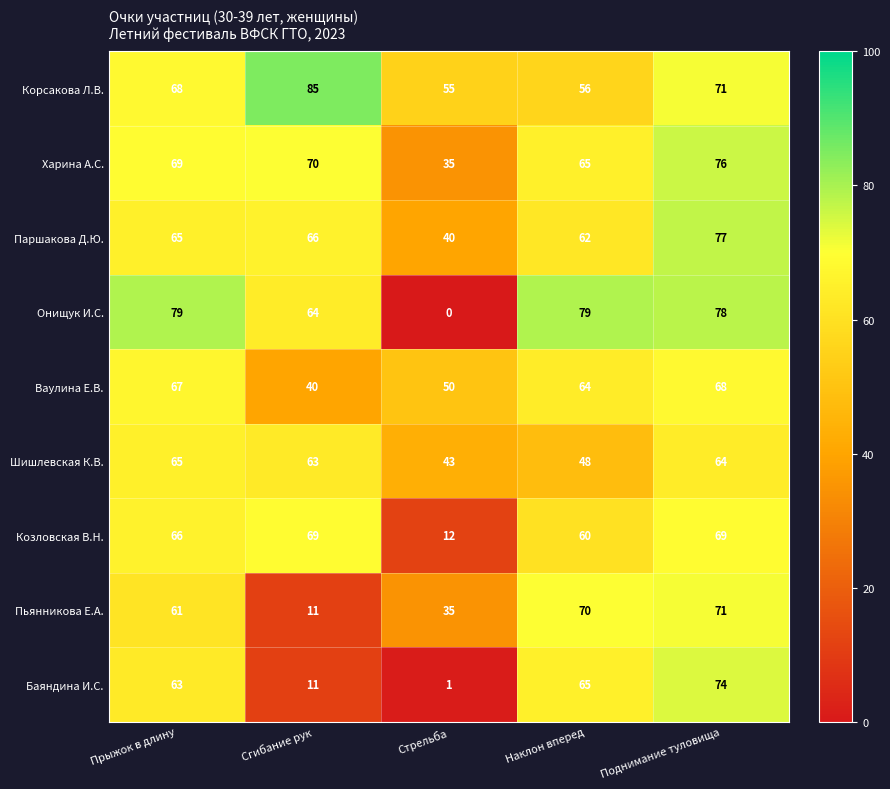

What is the sum of the Паршакова Д.Ю. values at Сгибание рук and Стрельба?

106